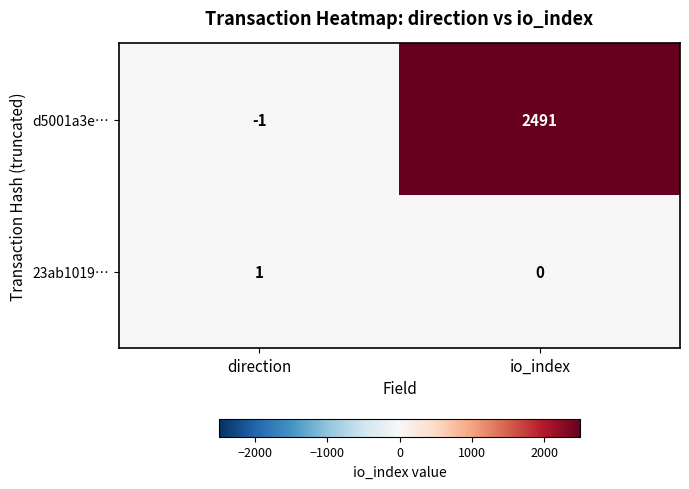

Which series has the largest total across all categories?

d5001a3e…